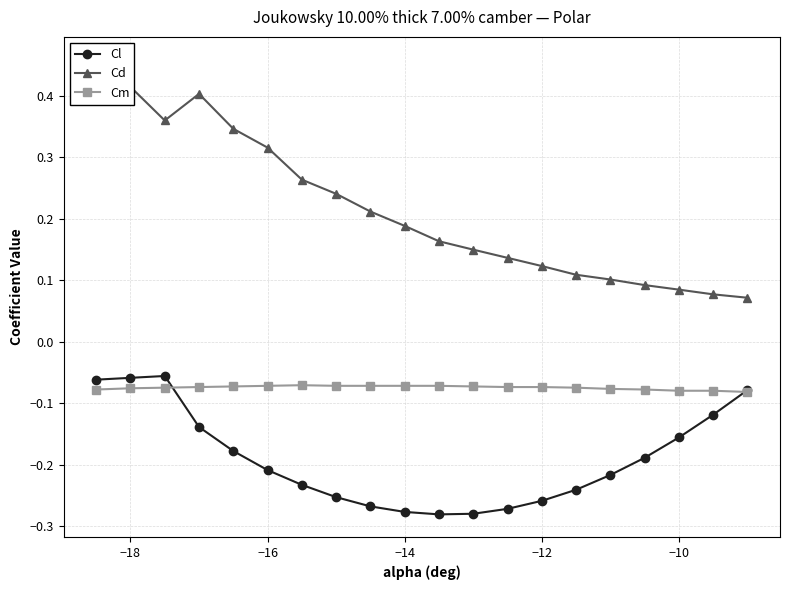

The value of Cl at −12 is -0.1. True or false?

False